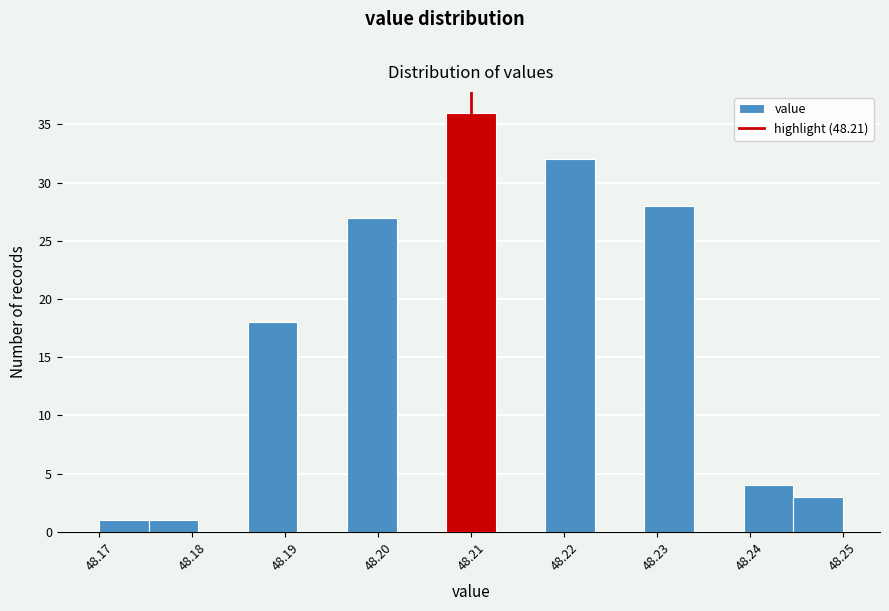

Reading left to right, transcribe this chart: for each bar, give the range it covers on the x-axis and its height. Neither the bar edges nor the heights are printed on the chart, so give them approximately, as read against the axes.

48.170 to 48.175: 1
48.175 to 48.181: 1
48.181 to 48.186: 0
48.186 to 48.191: 18
48.191 to 48.197: 0
48.197 to 48.202: 27
48.202 to 48.207: 0
48.207 to 48.213: 36
48.213 to 48.218: 0
48.218 to 48.223: 32
48.223 to 48.229: 0
48.229 to 48.234: 28
48.234 to 48.239: 0
48.239 to 48.245: 4
48.245 to 48.250: 3